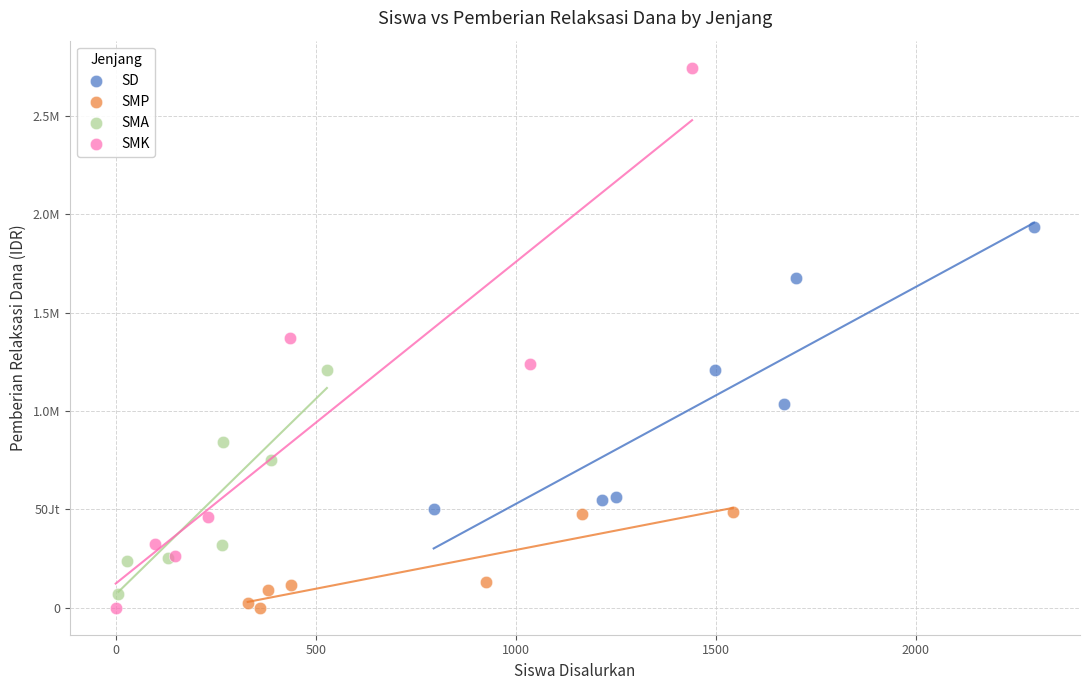

What are all the series names shown in the legend?

SD, SMP, SMA, SMK